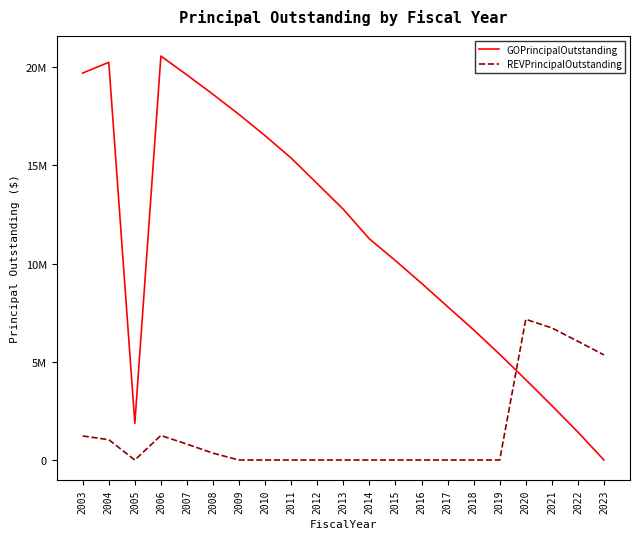

What are all the series names shown in the legend?

GOPrincipalOutstanding, REVPrincipalOutstanding